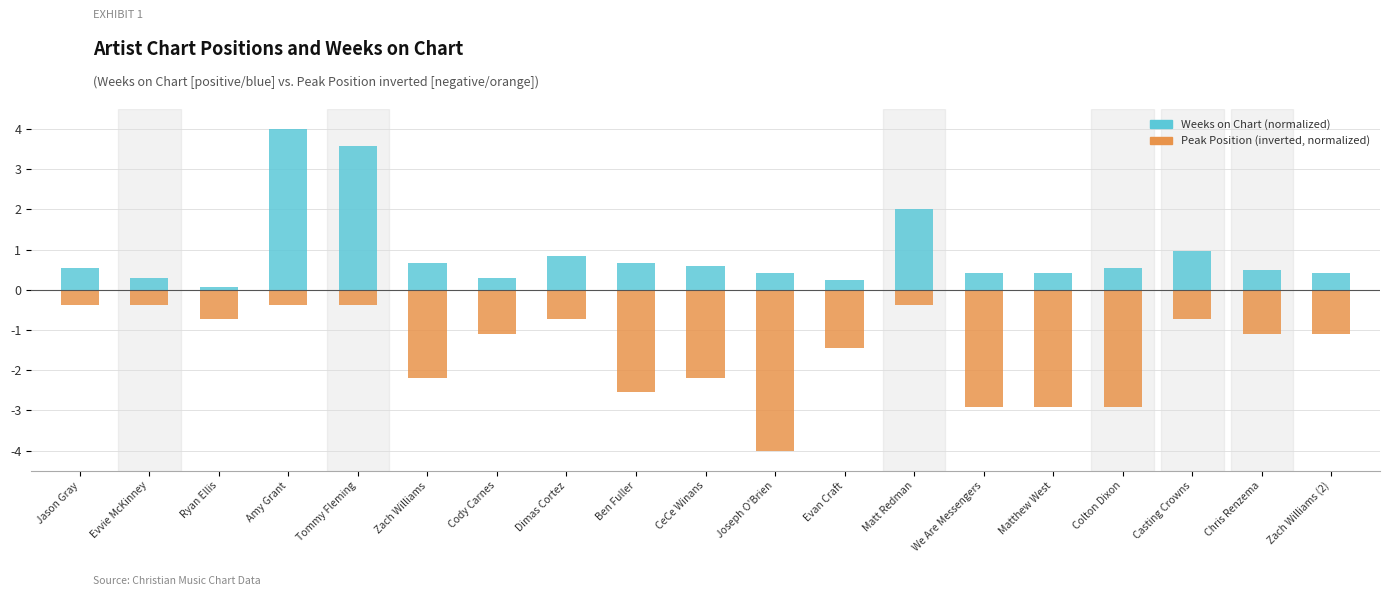

Where does the Peak Position (inverted, normalized) series first go above -1?

Jason Gray